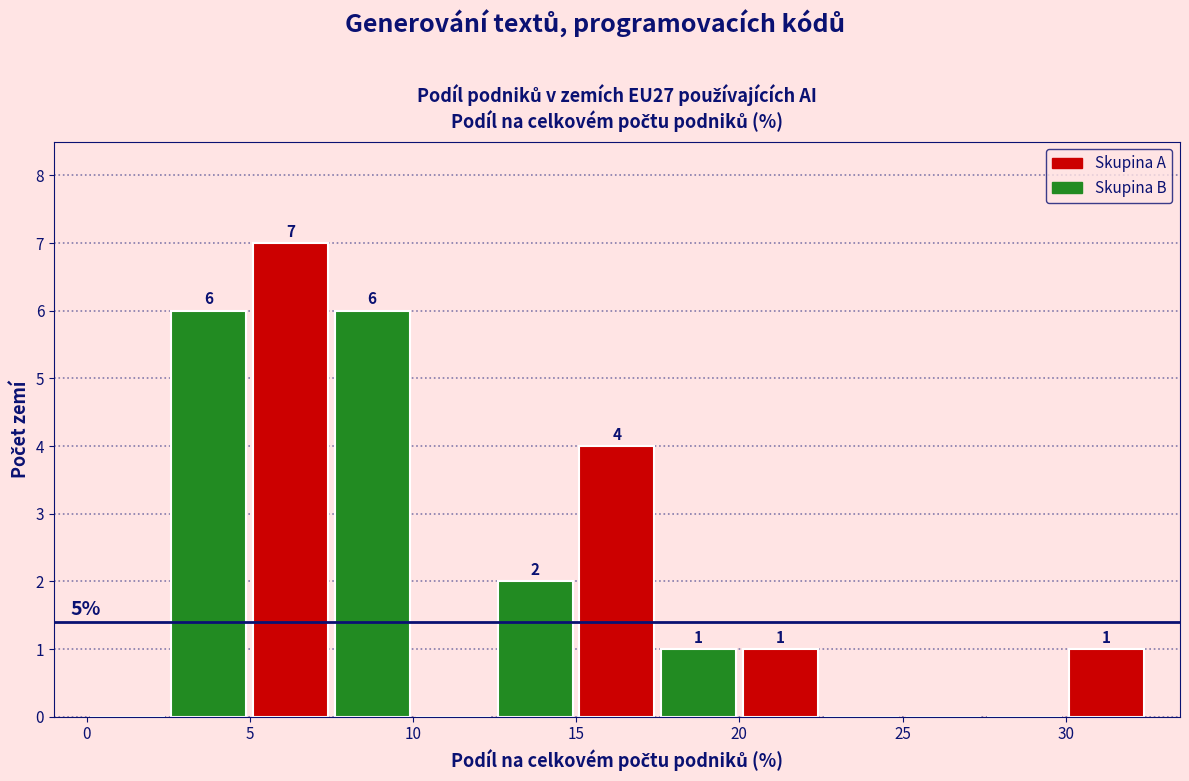

Which range on the x-axis has the tallest bar?

5.0 to 7.5